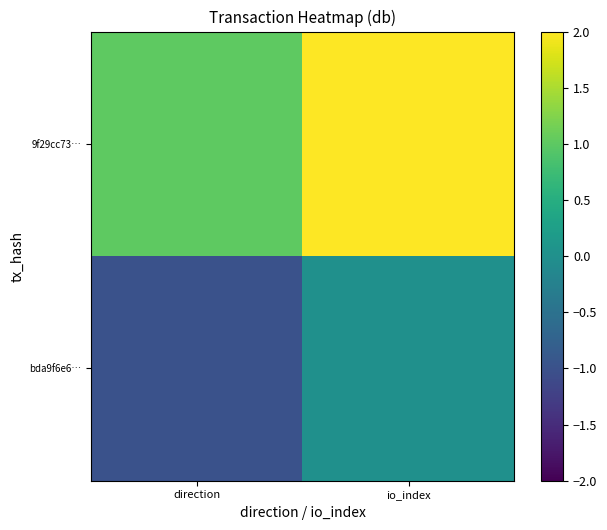

At io_index, list the series in order from smallest to largest.

bda9f6e6…, 9f29cc73…